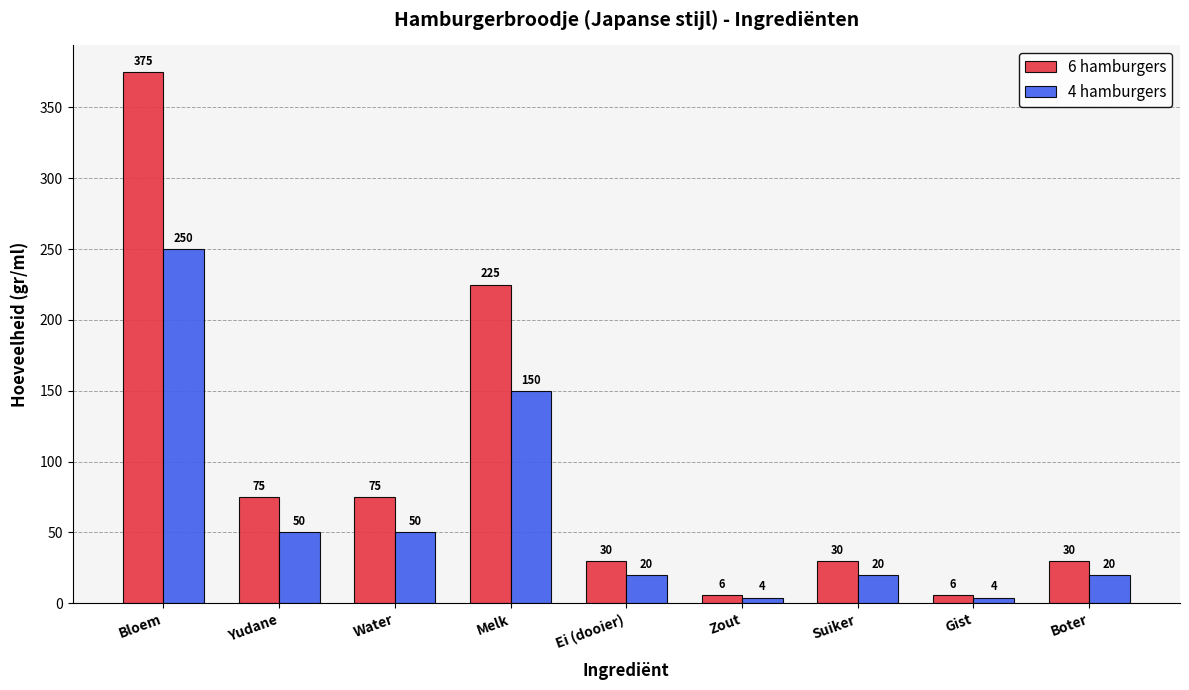

The value of 6 hamburgers at Boter is 30. True or false?

True